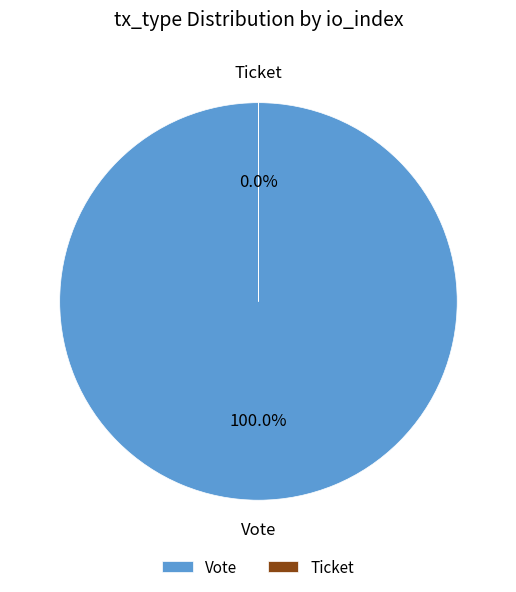

Which slice represents more than half of the pie?

Vote